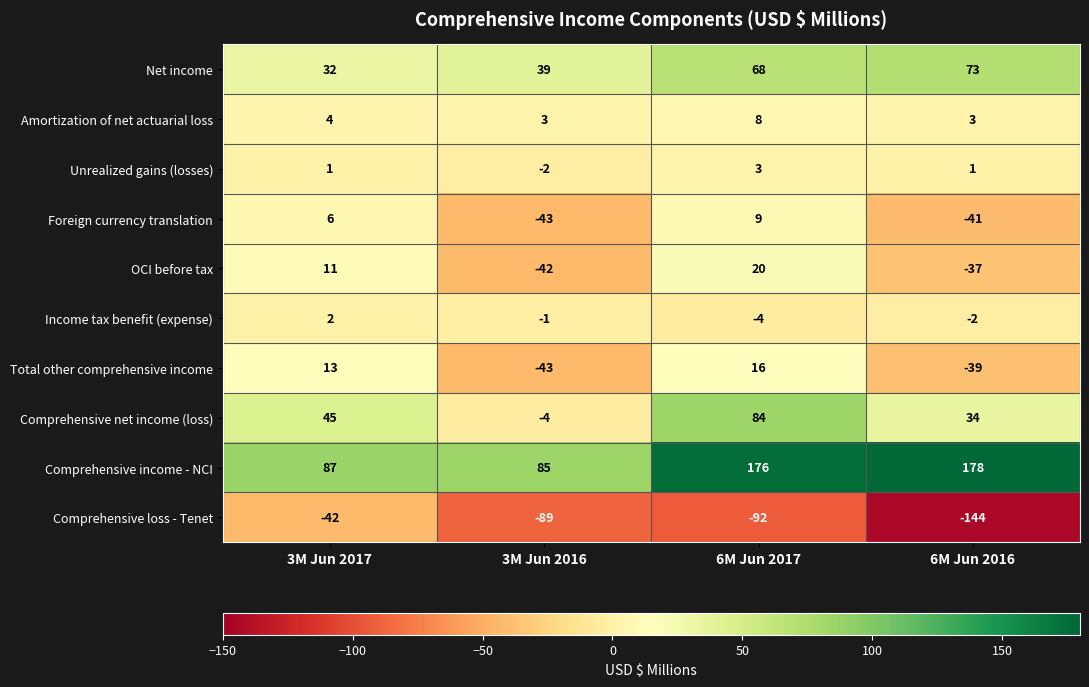

What is the maximum value for Unrealized gains (losses)?

3